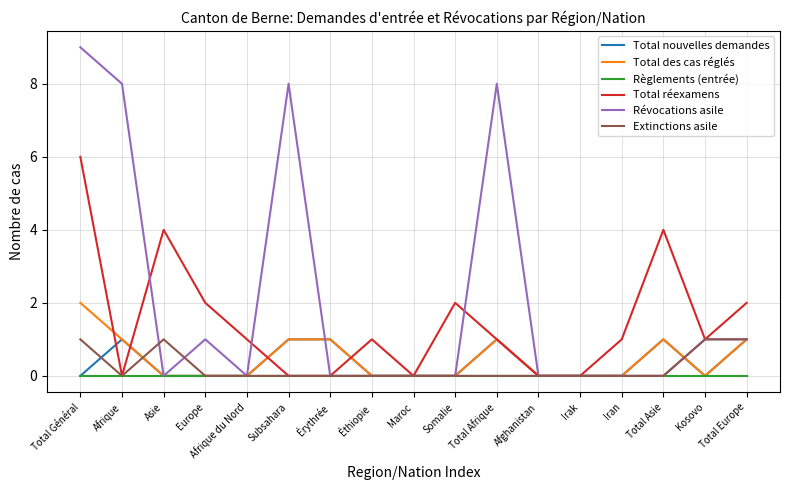

At which category is the sum across all series the highest?

Total Général